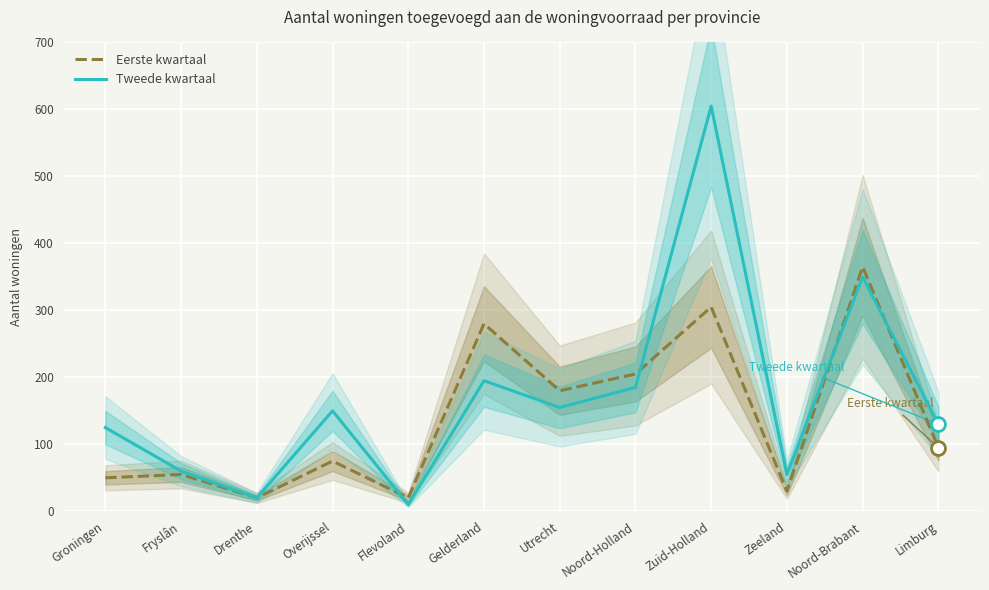

What is the lowest value of the Eerste kwartaal series?

20